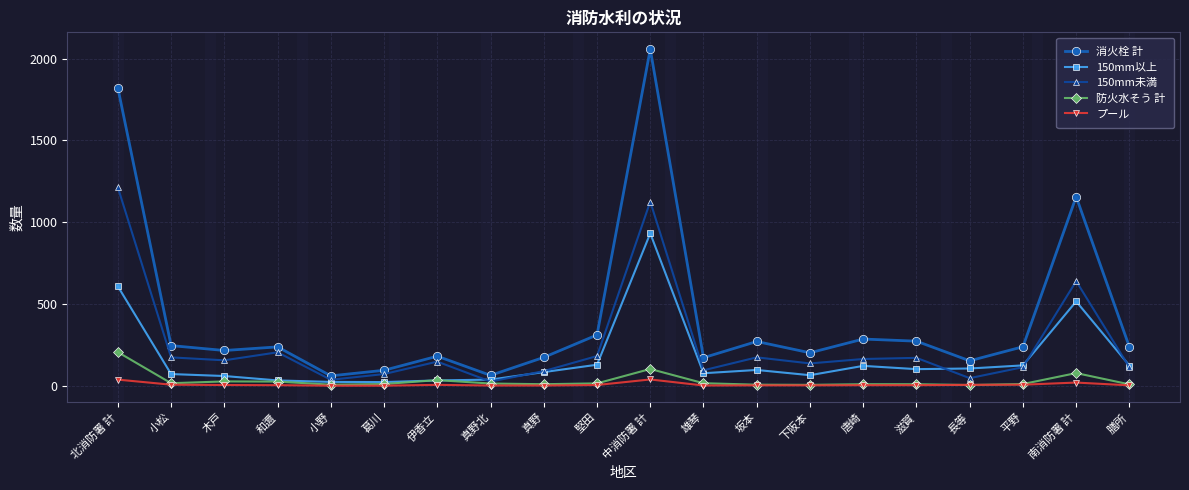

Is it true that プール equals 6 at 伊香立?

True